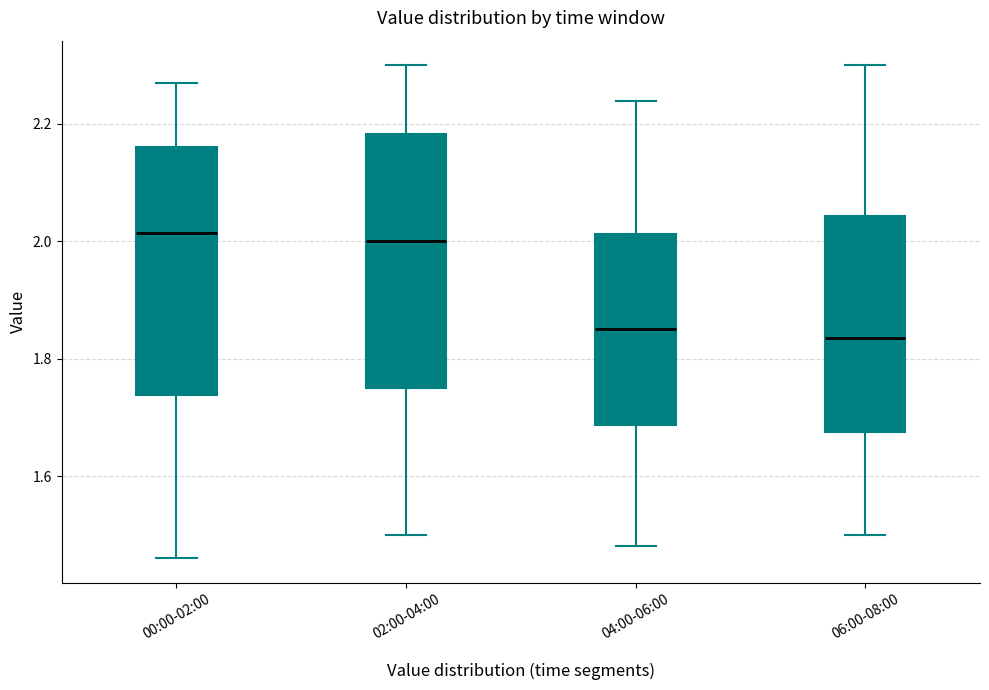

Where is the upper edge of the box for 02:00-04:00 on the y-axis? The values are not printed on the chart, so give them approximately, as read against the axis.

2.18